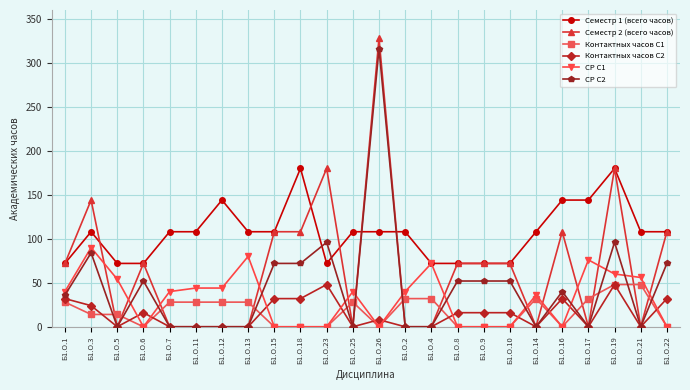

True or false: СР С1 and Контактных часов С2 intersect in this chart.

True